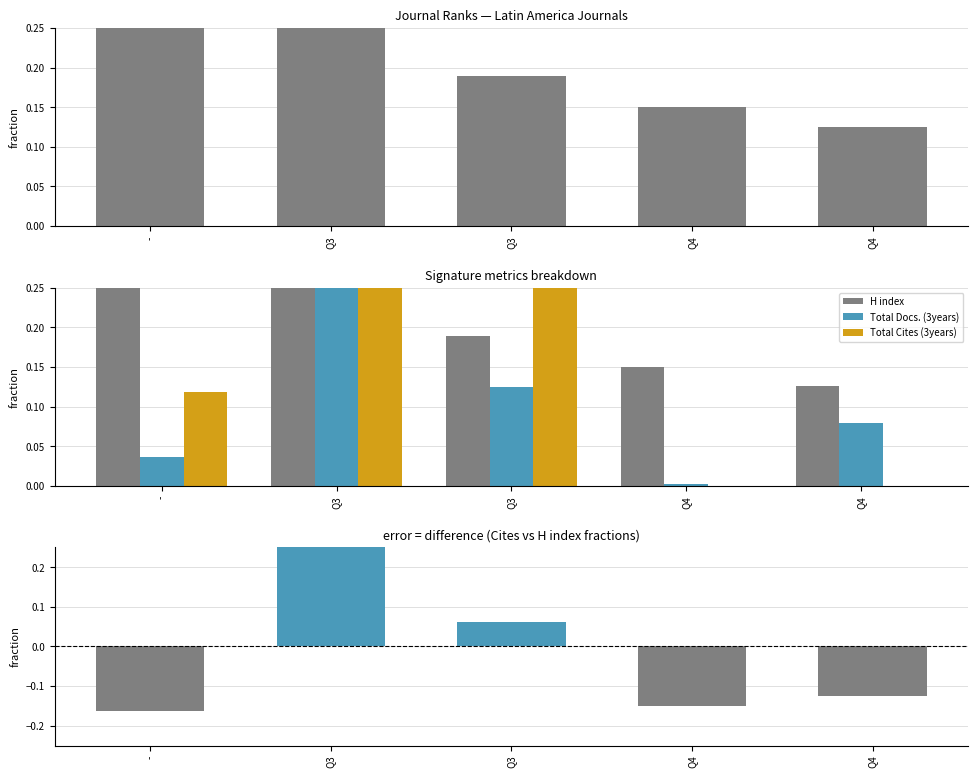

Reading right to left, list all the values displayed in this chart.

H index: Q4=0.1	Q4=0.2	Q3=0.2	Q3=0.3	-=0.3
Total Docs. (3years): Q4=0.1	Q4=0.0	Q3=0.1	Q3=0.8	-=0.0
Total Cites (3years): Q4=0.0	Q4=0.0	Q3=0.3	Q3=0.6	-=0.1
Cites - H index (normalized): Q4=-0.1	Q4=-0.2	Q3=0.1	Q3=0.4	-=-0.2